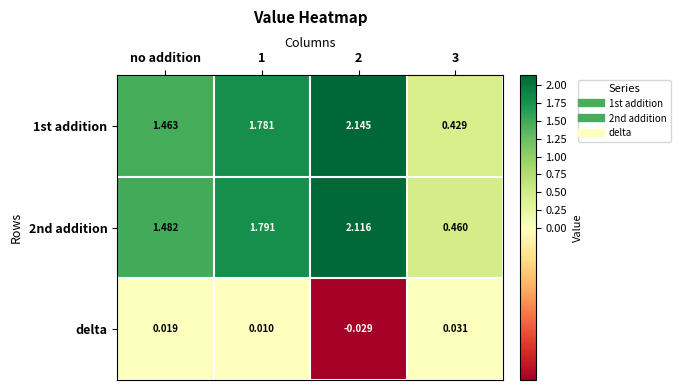

Which series has the largest total across all categories?

2nd addition